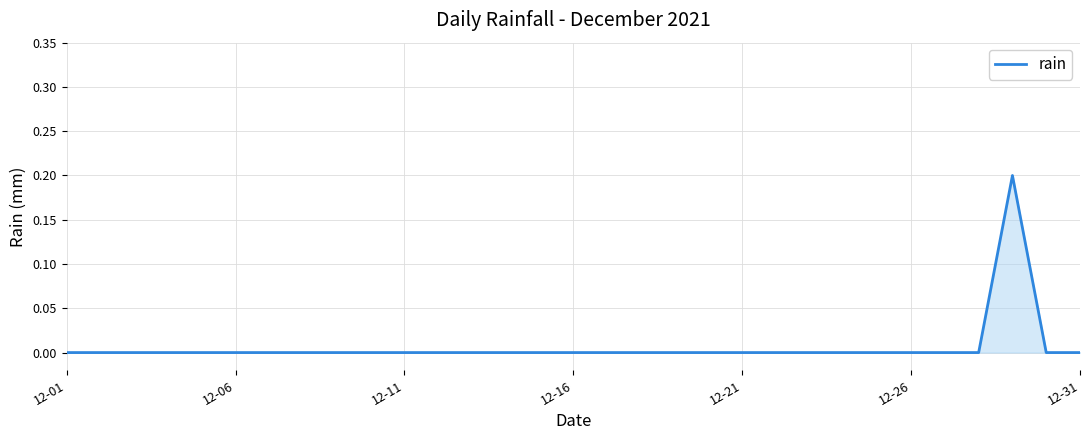

The value at 12-21 is -0.1. True or false?

False